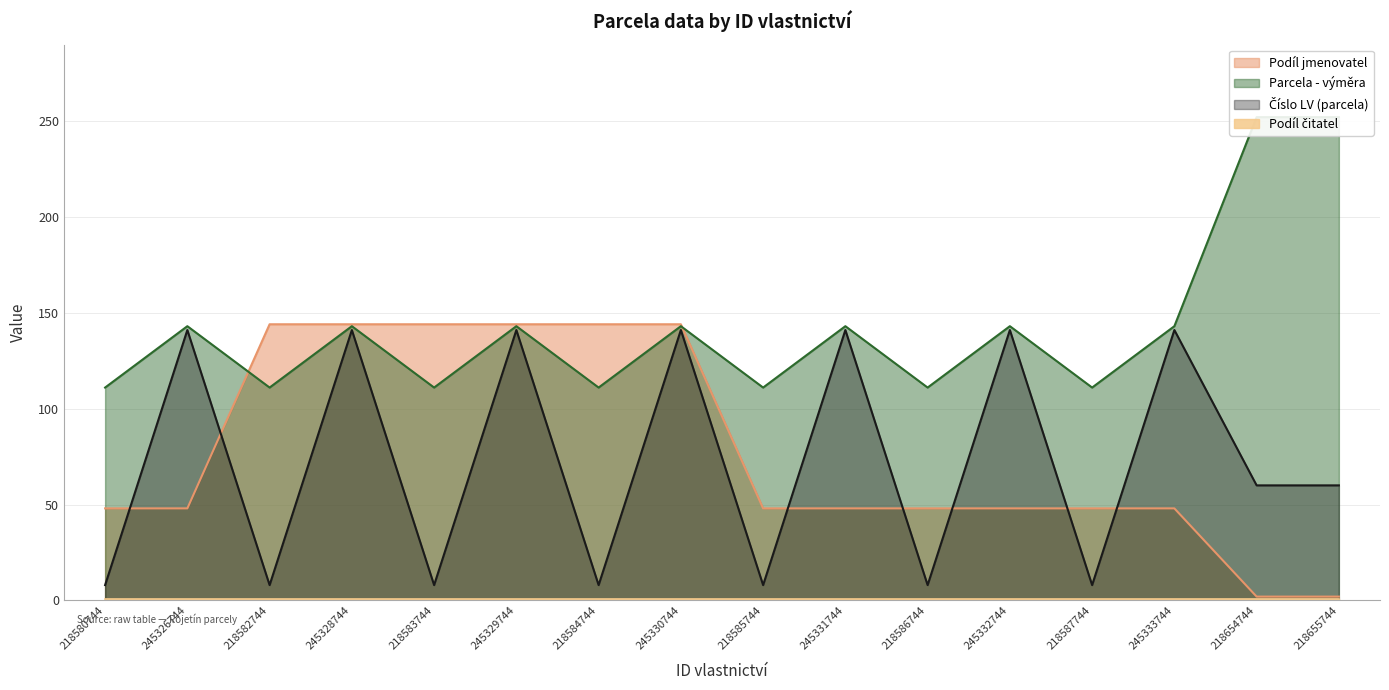

What is the highest value of the Podíl jmenovatel series?

144